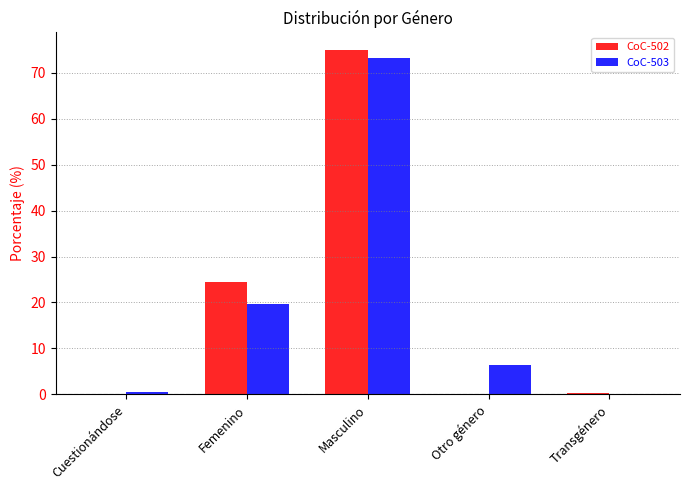

Which category has the highest value across all series?

Masculino